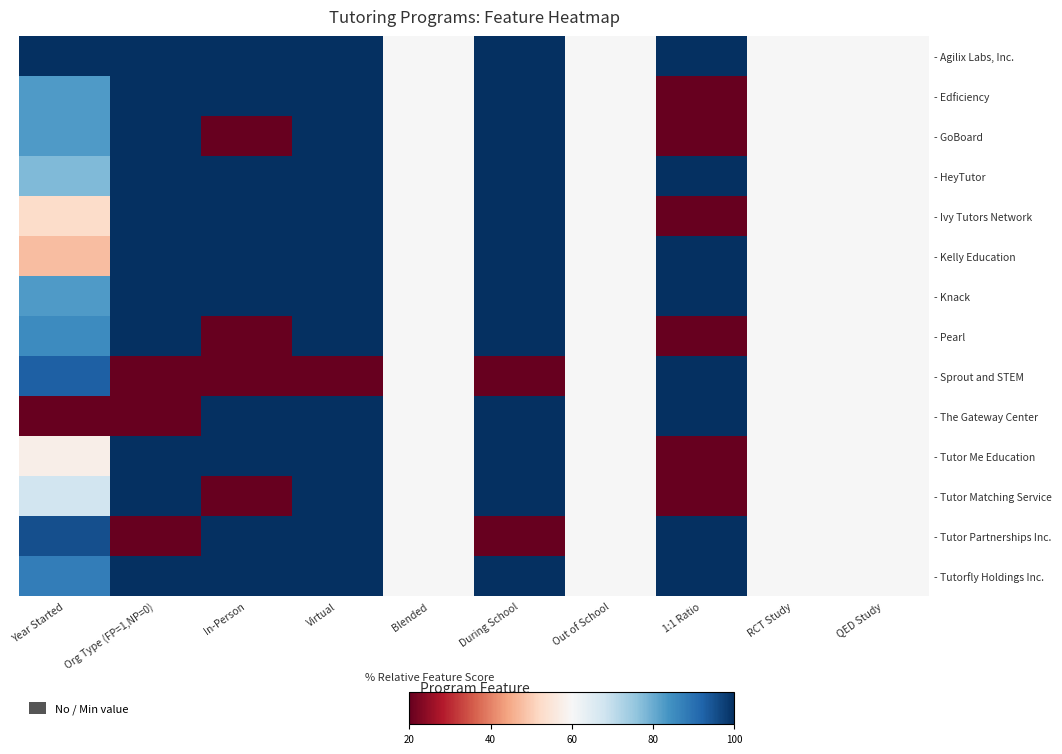

Reading left to right, extract all data points from this chart.

- Agilix Labs, Inc.: Year Started=100.0	Org Type (FP=1,NP=0)=100.0	In-Person=100.0	Virtual=100.0	Blended=50.0	During School=100.0	Out of School=50.0	1:1 Ratio=100.0	RCT Study=50.0	QED Study=50.0
- Edficiency: Year Started=78.1	Org Type (FP=1,NP=0)=100.0	In-Person=100.0	Virtual=100.0	Blended=50.0	During School=100.0	Out of School=50.0	1:1 Ratio=0.0	RCT Study=50.0	QED Study=50.0
- GoBoard: Year Started=78.1	Org Type (FP=1,NP=0)=100.0	In-Person=0.0	Virtual=100.0	Blended=50.0	During School=100.0	Out of School=50.0	1:1 Ratio=0.0	RCT Study=50.0	QED Study=50.0
- HeyTutor: Year Started=71.9	Org Type (FP=1,NP=0)=100.0	In-Person=100.0	Virtual=100.0	Blended=50.0	During School=100.0	Out of School=50.0	1:1 Ratio=100.0	RCT Study=50.0	QED Study=50.0
- Ivy Tutors Network: Year Started=40.6	Org Type (FP=1,NP=0)=100.0	In-Person=100.0	Virtual=100.0	Blended=50.0	During School=100.0	Out of School=50.0	1:1 Ratio=0.0	RCT Study=50.0	QED Study=50.0
- Kelly Education: Year Started=34.4	Org Type (FP=1,NP=0)=100.0	In-Person=100.0	Virtual=100.0	Blended=50.0	During School=100.0	Out of School=50.0	1:1 Ratio=100.0	RCT Study=50.0	QED Study=50.0
- Knack: Year Started=78.1	Org Type (FP=1,NP=0)=100.0	In-Person=100.0	Virtual=100.0	Blended=50.0	During School=100.0	Out of School=50.0	1:1 Ratio=100.0	RCT Study=50.0	QED Study=50.0
- Pearl: Year Started=81.2	Org Type (FP=1,NP=0)=100.0	In-Person=0.0	Virtual=100.0	Blended=50.0	During School=100.0	Out of School=50.0	1:1 Ratio=0.0	RCT Study=50.0	QED Study=50.0
- Sprout and STEM: Year Started=90.6	Org Type (FP=1,NP=0)=0.0	In-Person=0.0	Virtual=0.0	Blended=50.0	During School=0.0	Out of School=50.0	1:1 Ratio=100.0	RCT Study=50.0	QED Study=50.0
- The Gateway Center: Year Started=0.0	Org Type (FP=1,NP=0)=0.0	In-Person=100.0	Virtual=100.0	Blended=50.0	During School=100.0	Out of School=50.0	1:1 Ratio=100.0	RCT Study=50.0	QED Study=50.0
- Tutor Me Education: Year Started=46.9	Org Type (FP=1,NP=0)=100.0	In-Person=100.0	Virtual=100.0	Blended=50.0	During School=100.0	Out of School=50.0	1:1 Ratio=0.0	RCT Study=50.0	QED Study=50.0
- Tutor Matching Service: Year Started=59.4	Org Type (FP=1,NP=0)=100.0	In-Person=0.0	Virtual=100.0	Blended=50.0	During School=100.0	Out of School=50.0	1:1 Ratio=0.0	RCT Study=50.0	QED Study=50.0
- Tutor Partnerships Inc.: Year Started=93.8	Org Type (FP=1,NP=0)=0.0	In-Person=100.0	Virtual=100.0	Blended=50.0	During School=0.0	Out of School=50.0	1:1 Ratio=100.0	RCT Study=50.0	QED Study=50.0
- Tutorfly Holdings Inc.: Year Started=84.4	Org Type (FP=1,NP=0)=100.0	In-Person=100.0	Virtual=100.0	Blended=50.0	During School=100.0	Out of School=50.0	1:1 Ratio=100.0	RCT Study=50.0	QED Study=50.0